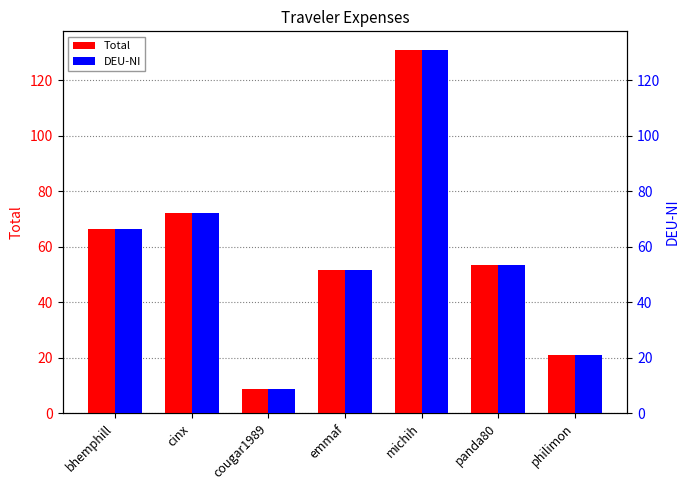

At which label does Total first exceed 53?

bhemphill